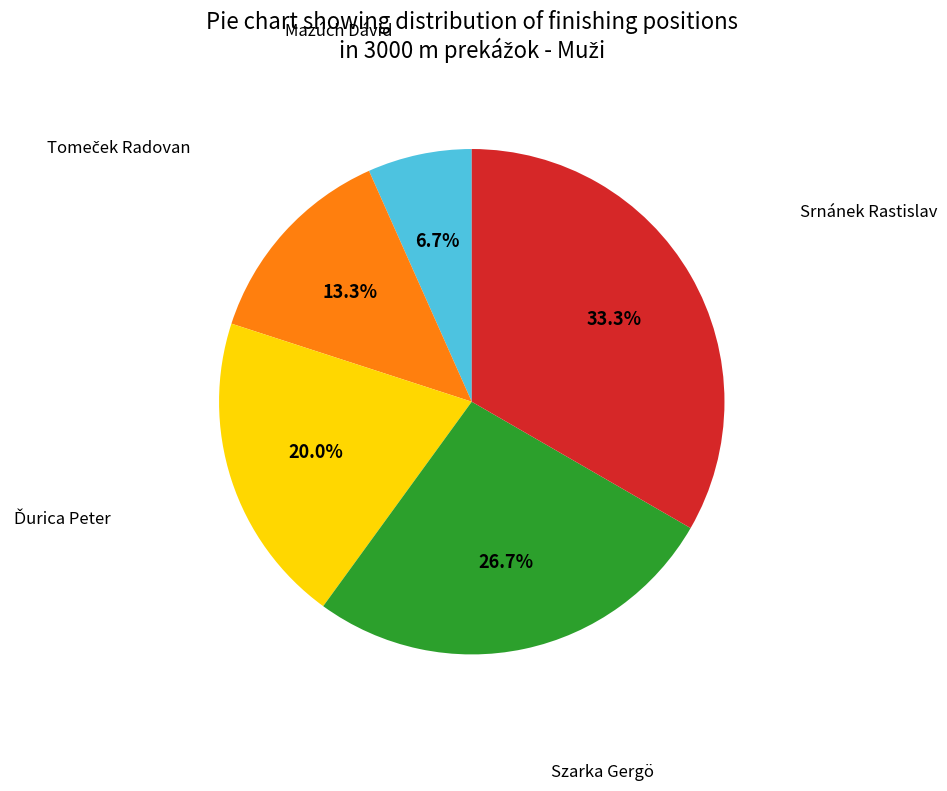

What is the smallest slice in the pie chart?

Mazúch Dávid